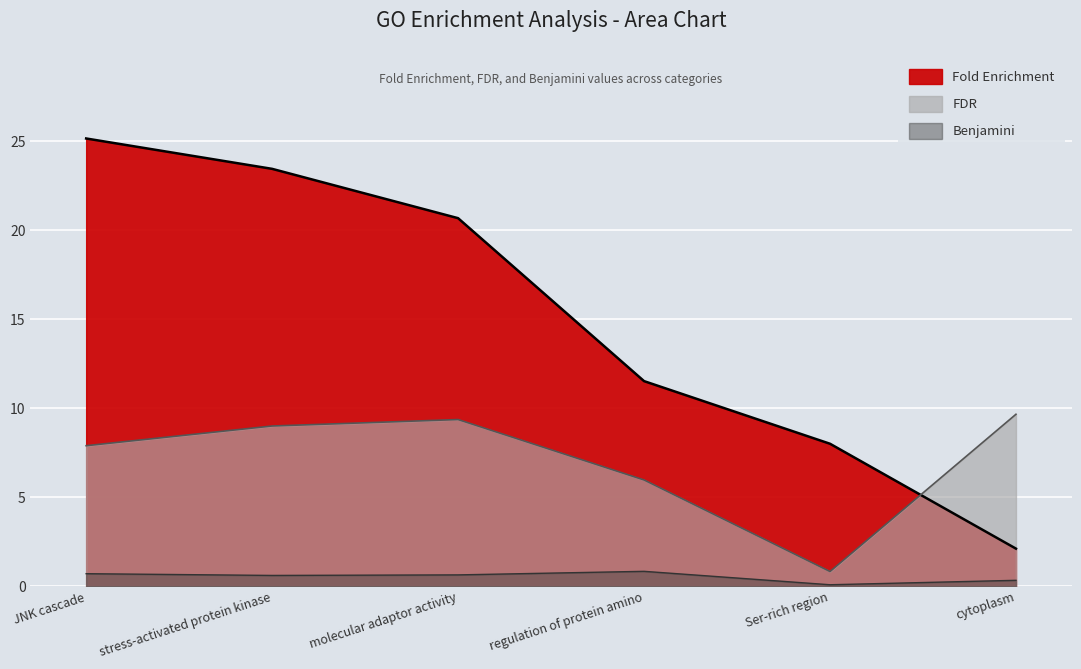

Reading left to right, extract all data points from this chart.

Fold Enrichment: 25.1	23.4	20.7	11.5	8.0	2.1
FDR: 7.9	9.0	9.4	6.0	0.8	9.7
Benjamini: 0.7	0.6	0.6	0.8	0.1	0.3